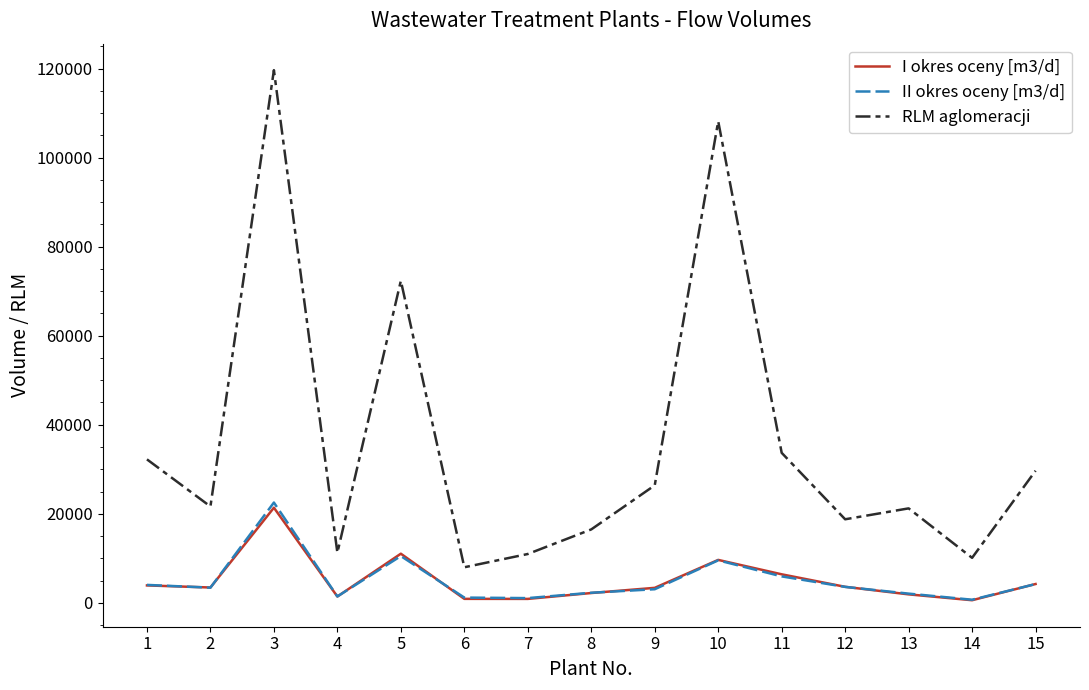

True or false: I okres oceny [m3/d] has a value of 885.0 at 6.

True